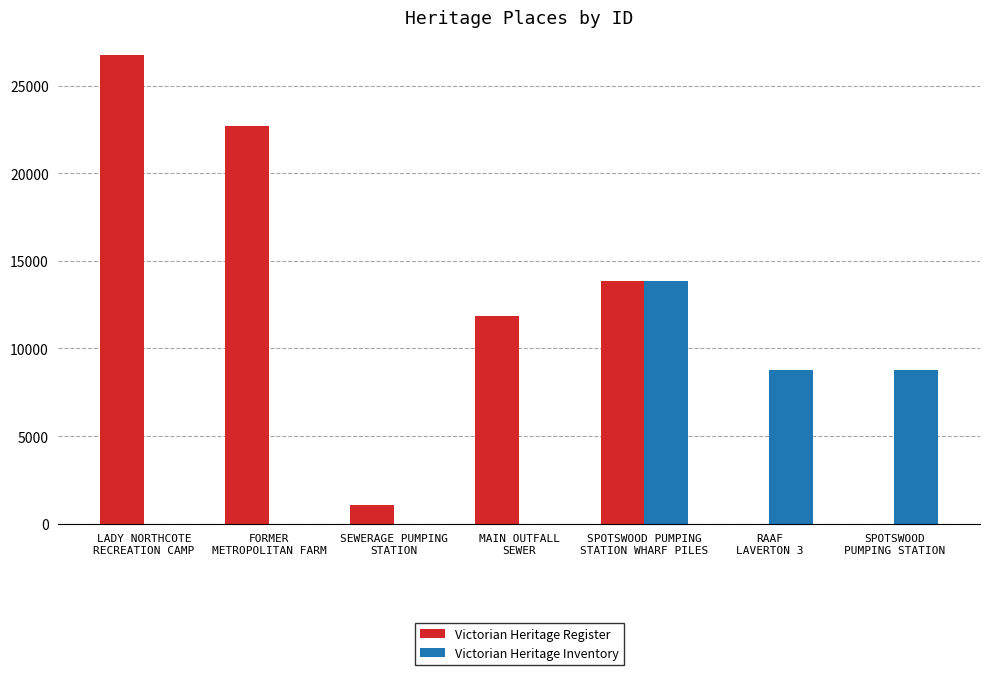

What is the maximum value shown in the chart?

26773